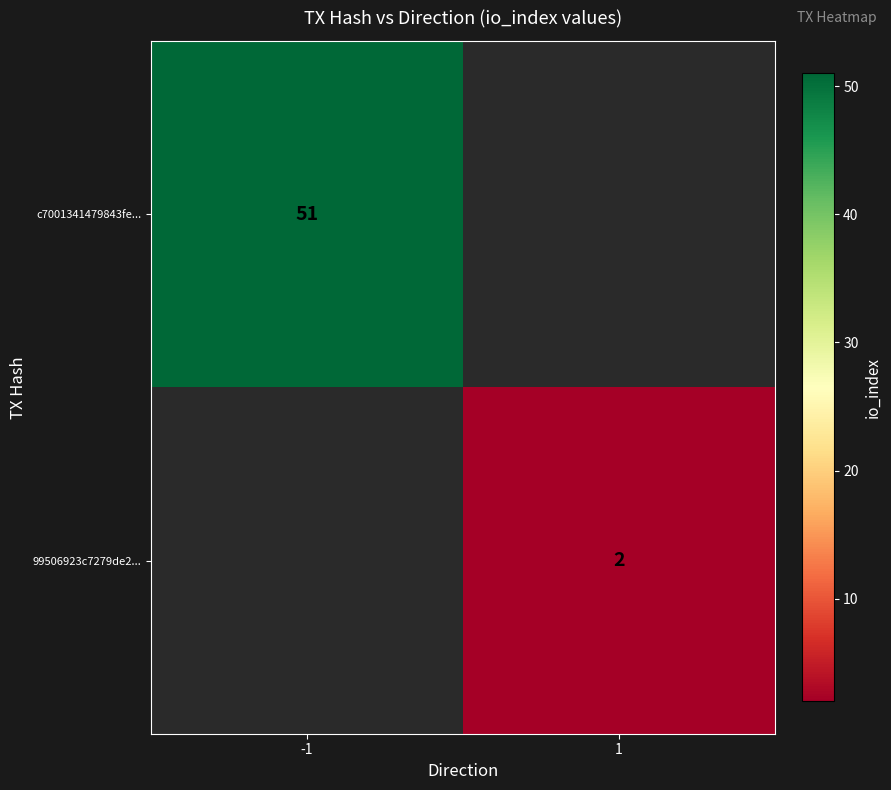

The value of 99506923c7279de2... at 1 is 3. True or false?

False